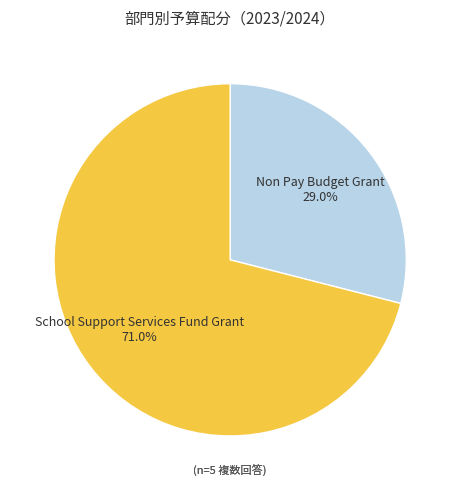

To the nearest percent, what percentage of the pie is Non Pay Budget Grant?

29%